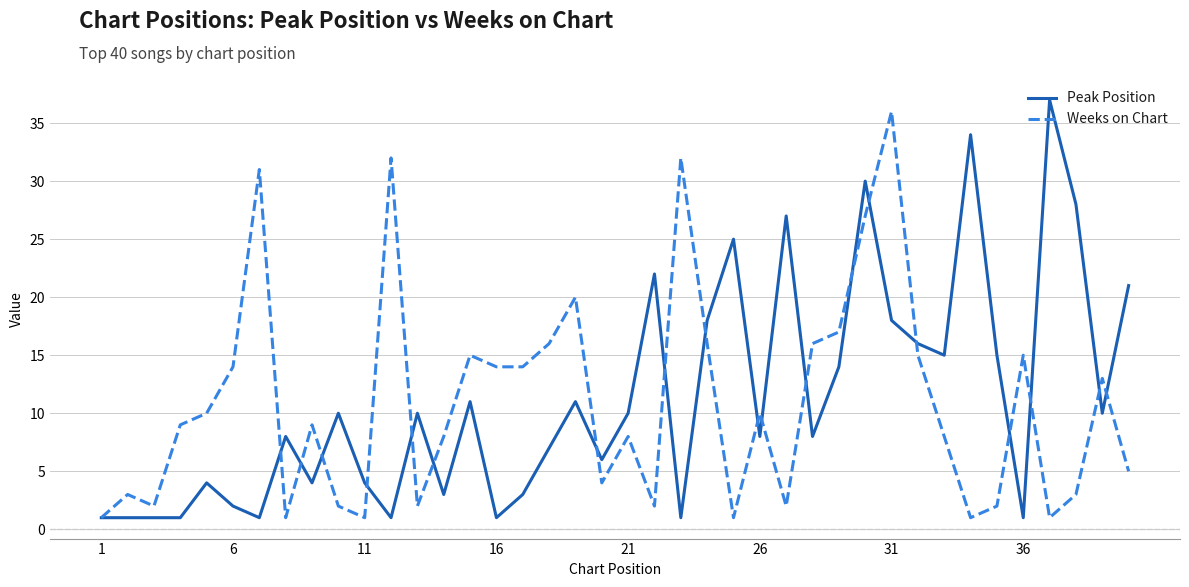

How many lines are shown in the chart?

2